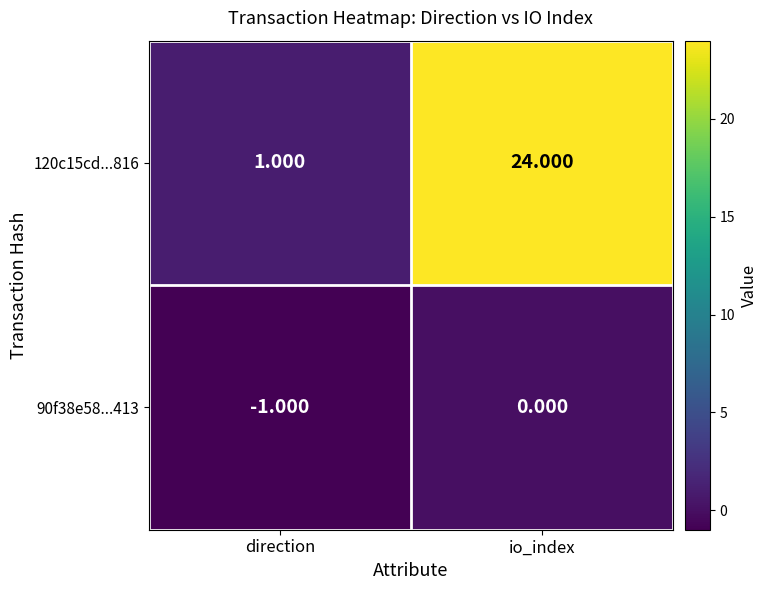

Rank the categories by 90f38e58...413 value from lowest to highest.

direction, io_index